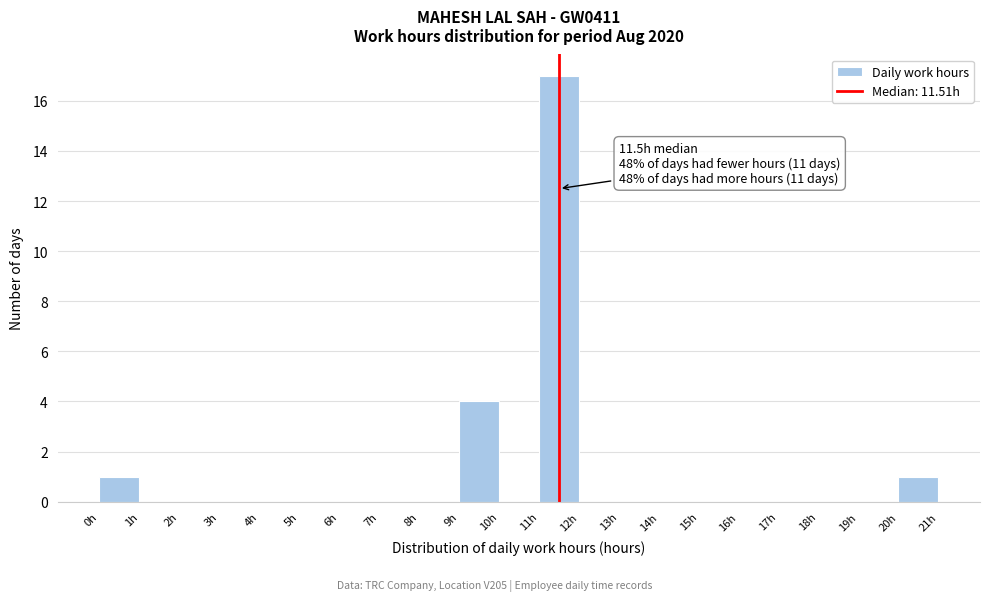

Over which range of the x-axis is the bar tallest?

11 to 12